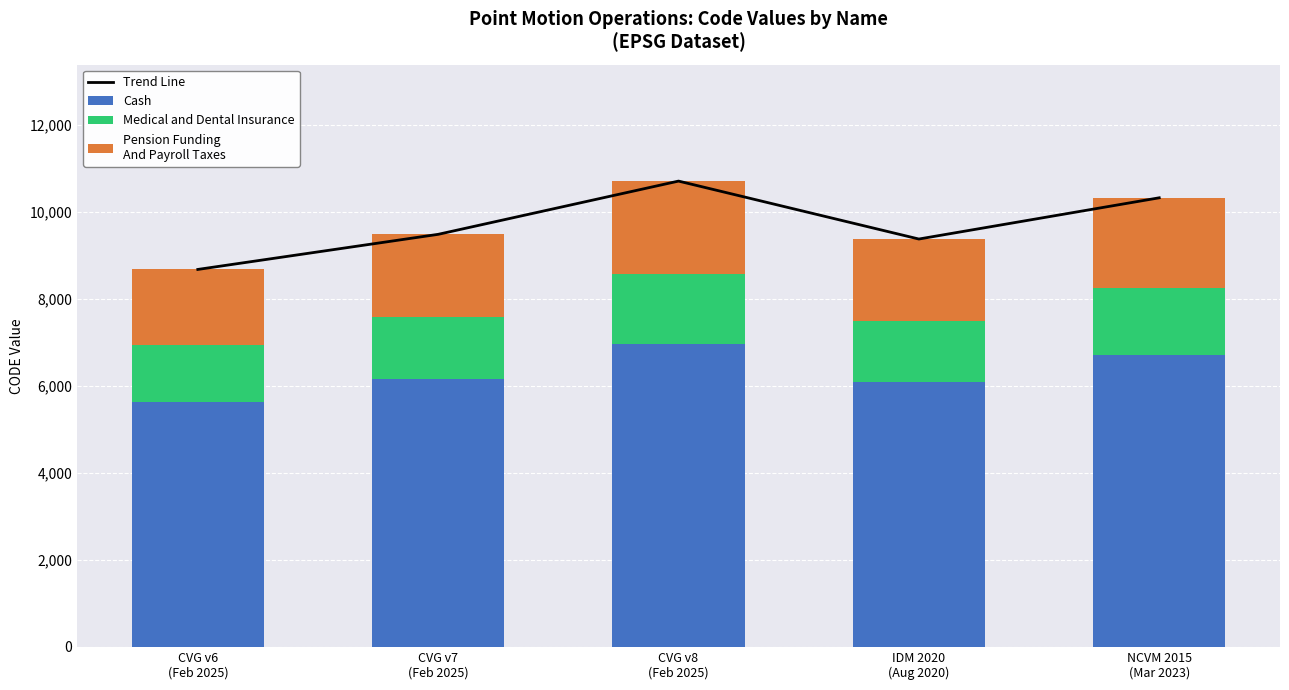

At which category does the chart reach its minimum across all series?

CVG v6
(Feb 2025)